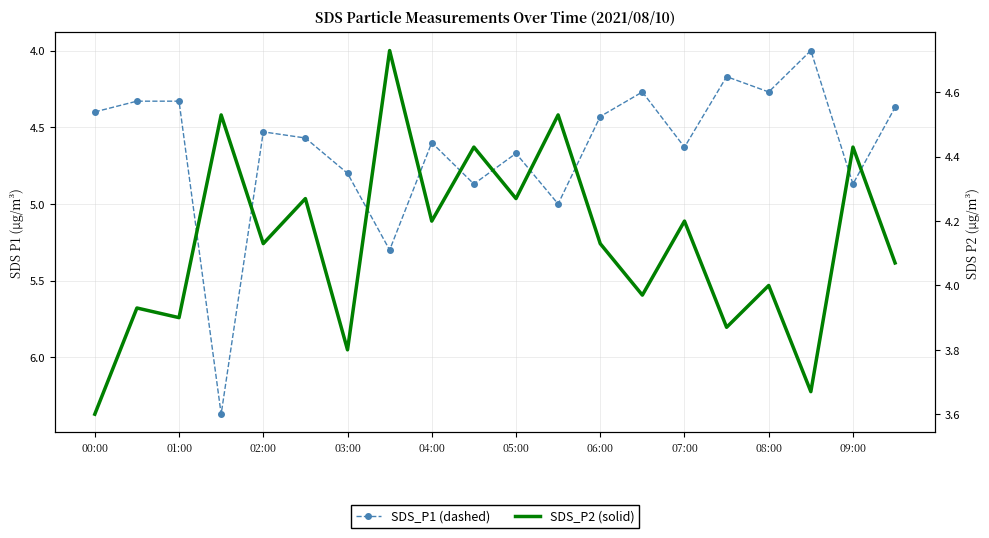

True or false: SDS_P2 and SDS_P1 intersect in this chart.

False